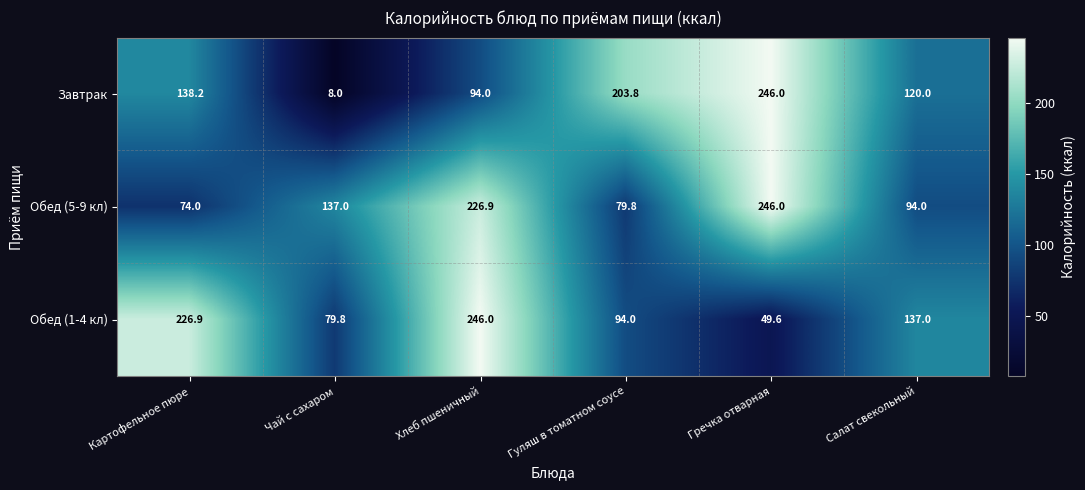

The value of Обед (5-9 кл) at Салат свекольный is 24.8. True or false?

False